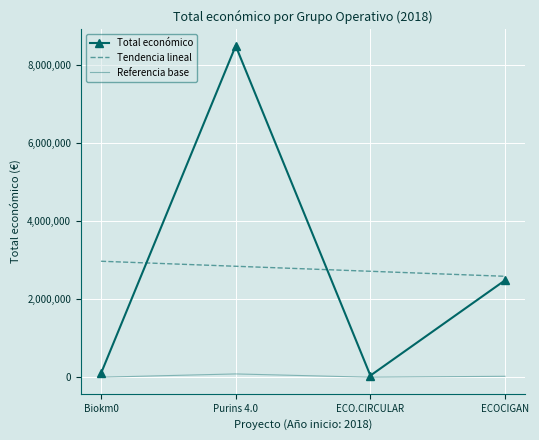

The value of Tendencia lineal at Biokm0 is 2970188.9. True or false?

True